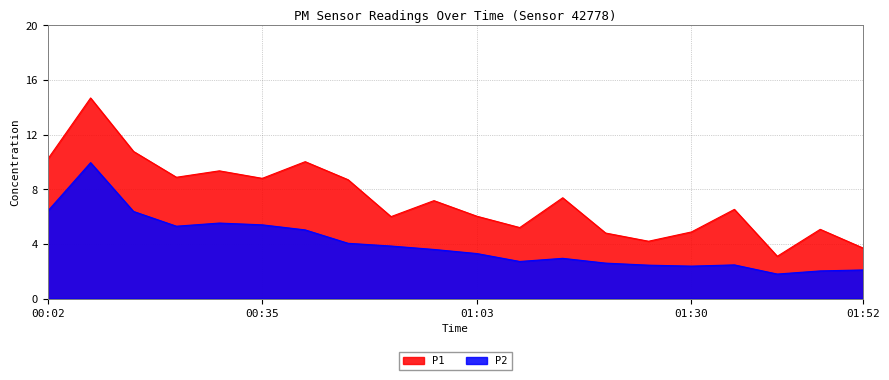

The value of P2 at 01:41 is 0.5. True or false?

False